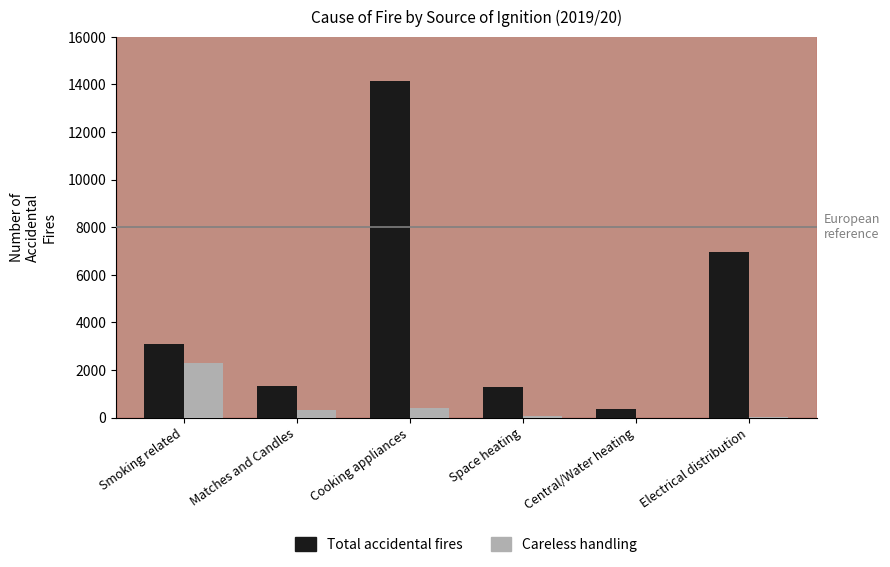

Between Space heating and Electrical distribution, which series saw the biggest shift?

Total accidental fires